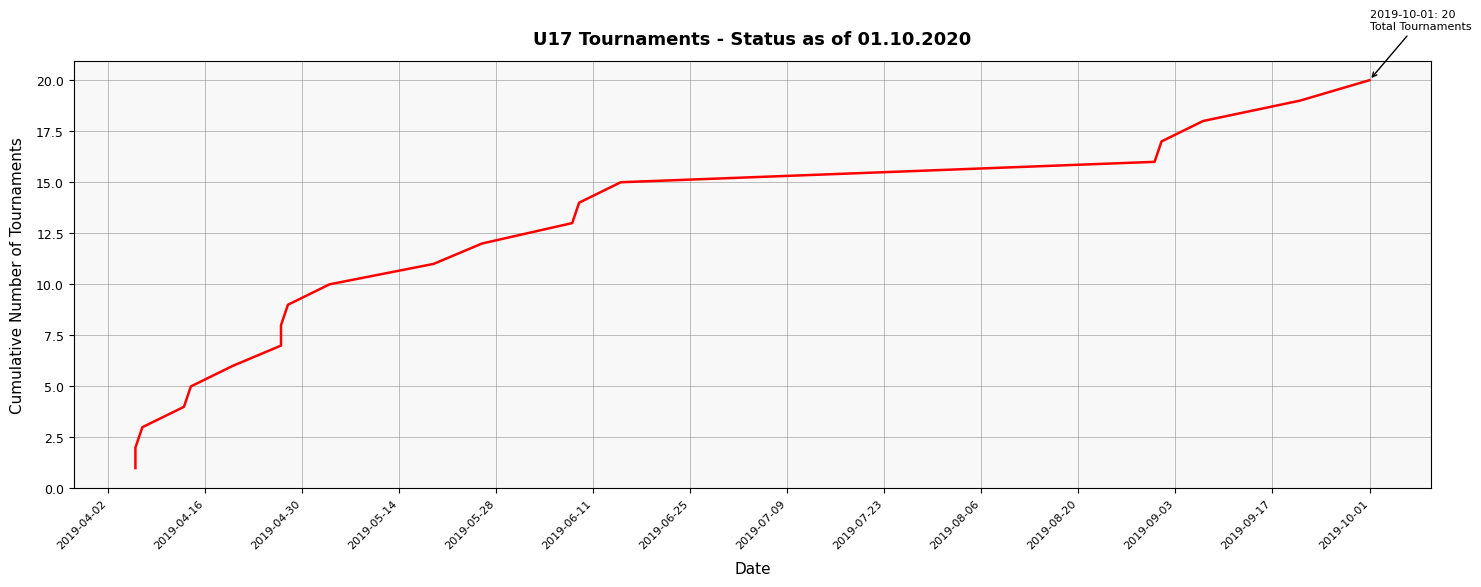

What is the smallest value displayed?

1